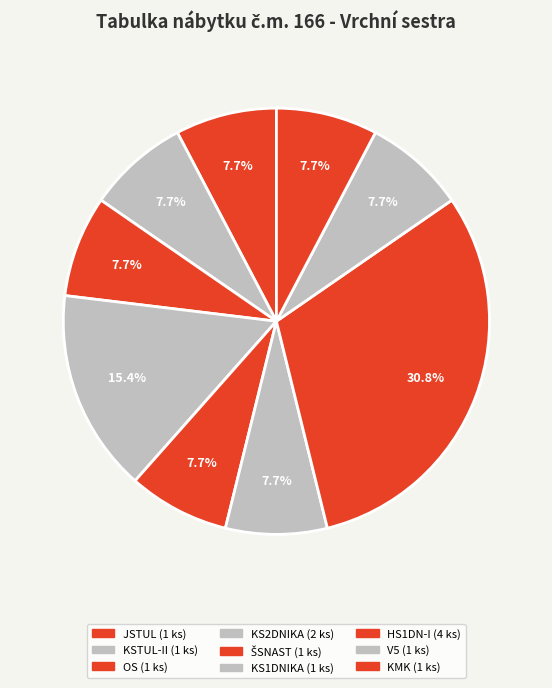

To the nearest percent, what percentage of the pie is KSTUL-II?

8%